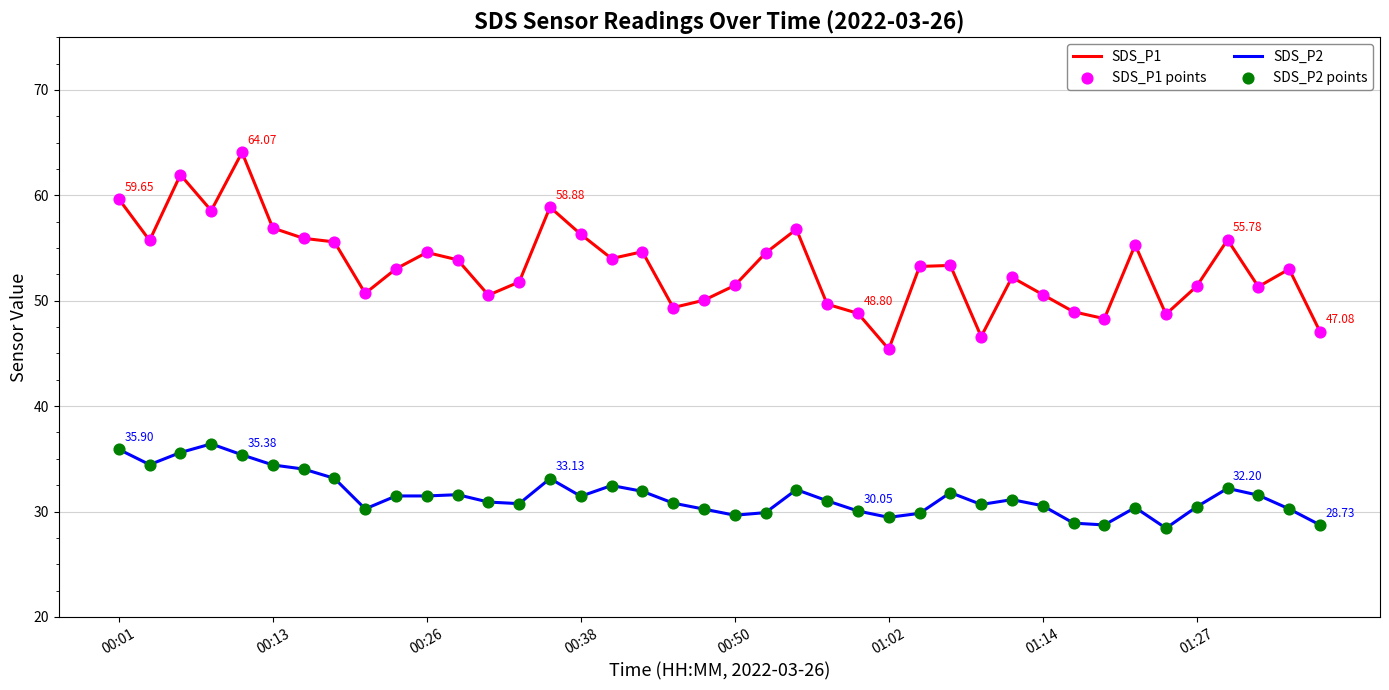

Which series has the largest total across all categories?

SDS_P1